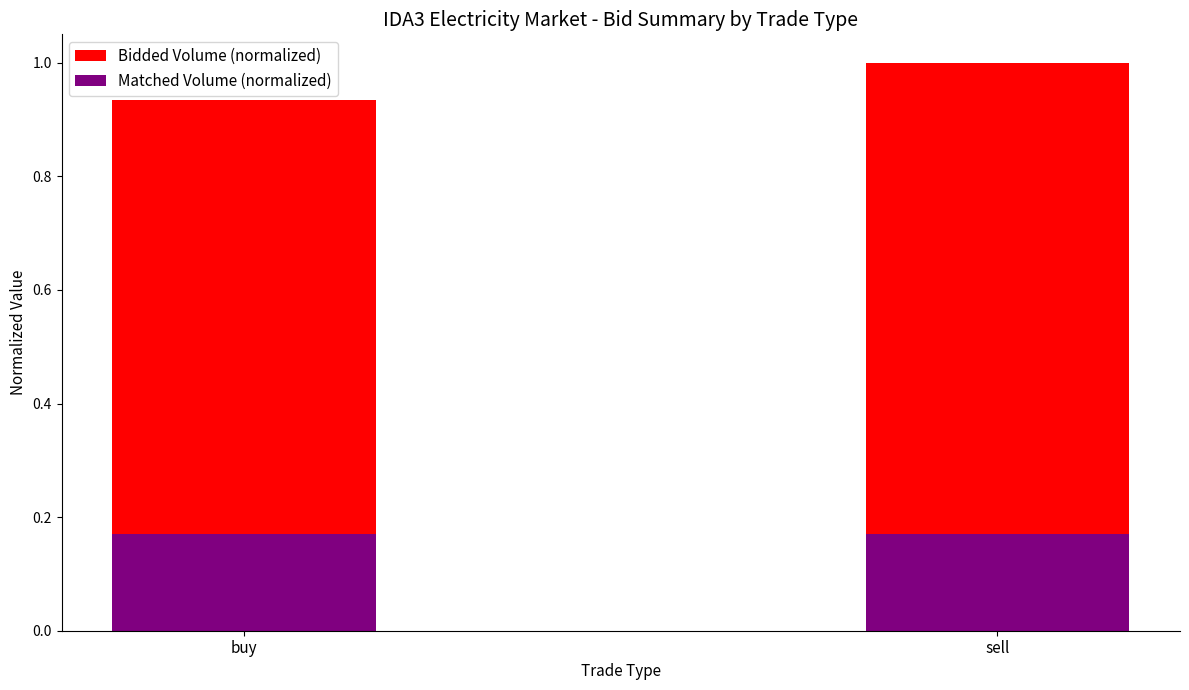

What is the sum of all Matched Volume (normalized) values?

0.3